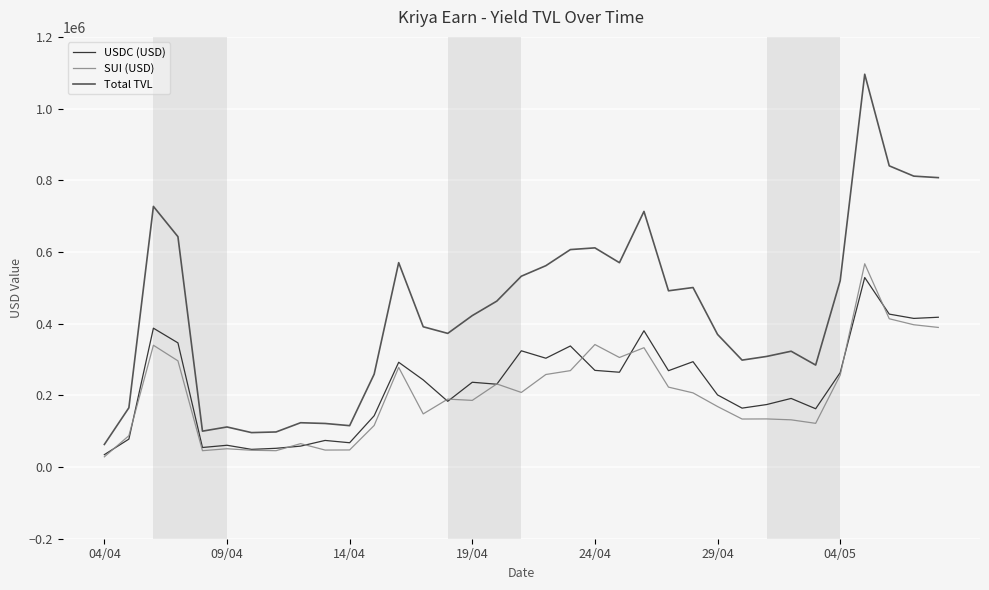

What are all the series names shown in the legend?

USDC (USD), SUI (USD), Total TVL